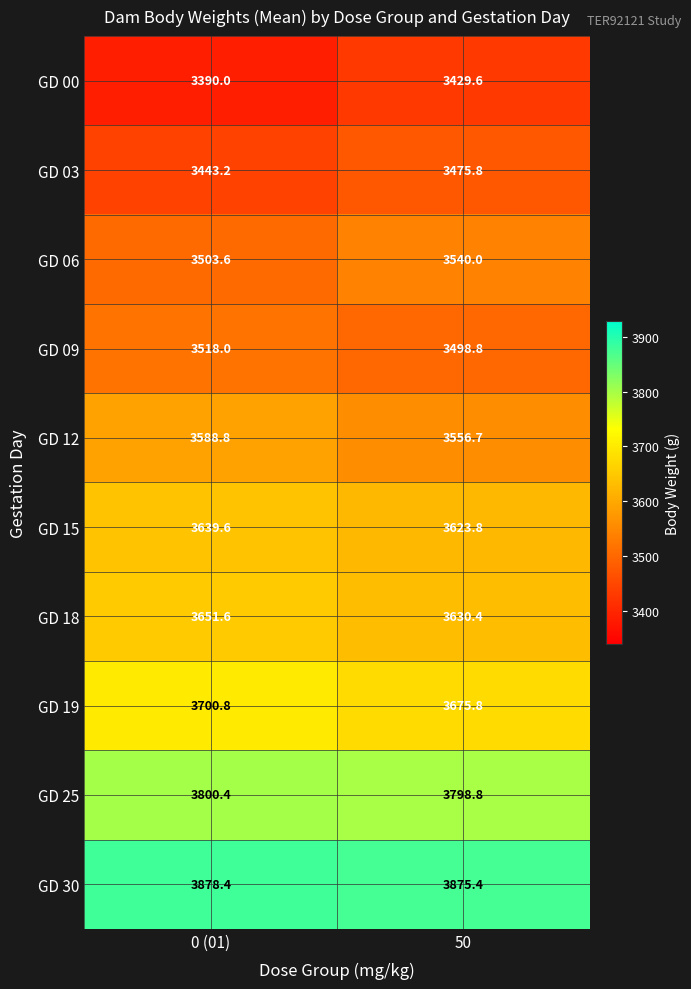

What is the approximate value of GD 19 at 50?

3675.8